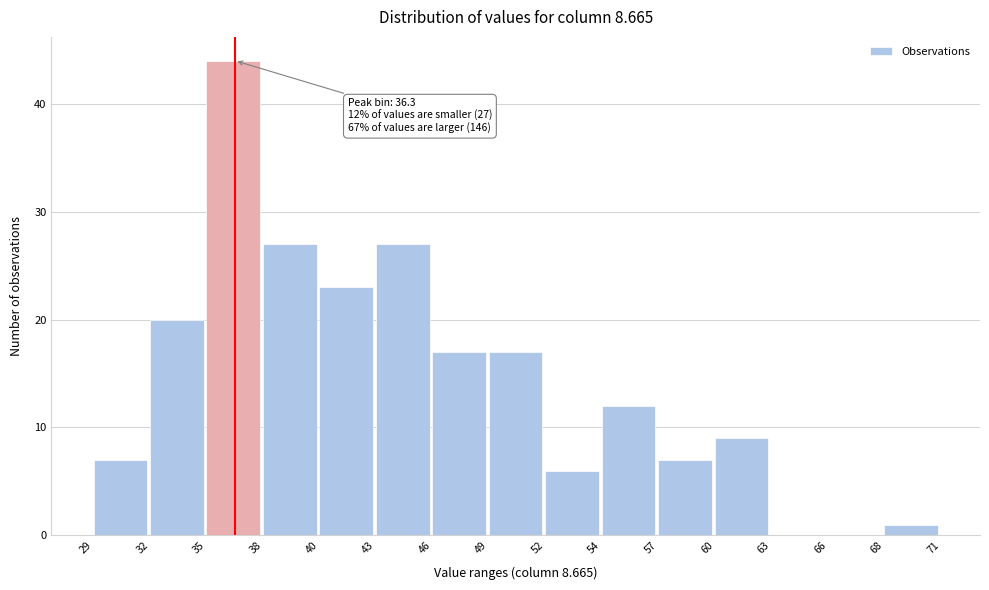

Reading left to right, extract all data points from this chart.

29=7	32=20	35=44	38=27	40=23	43=27	46=17	49=17	52=6	54=12	57=7	60=9	63=0	66=0	68=1